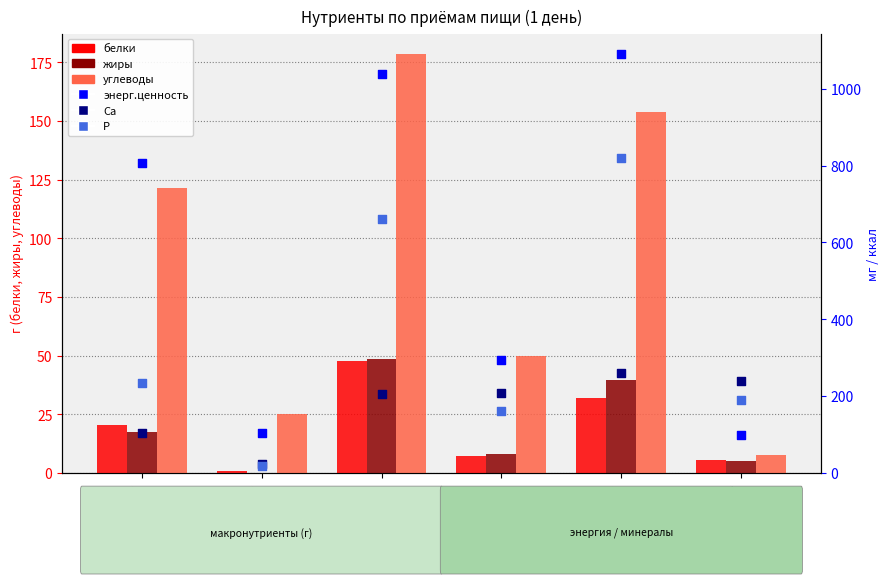

Which series contains the highest Y value?

энерг.ценность